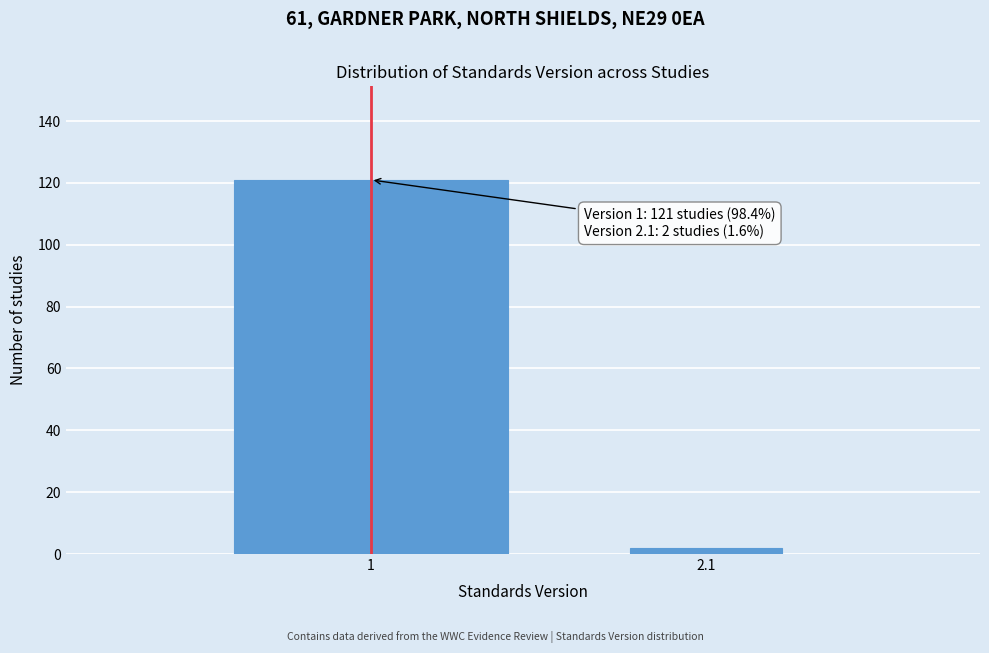

Reading right to left, list all the values displayed in this chart.

2	121